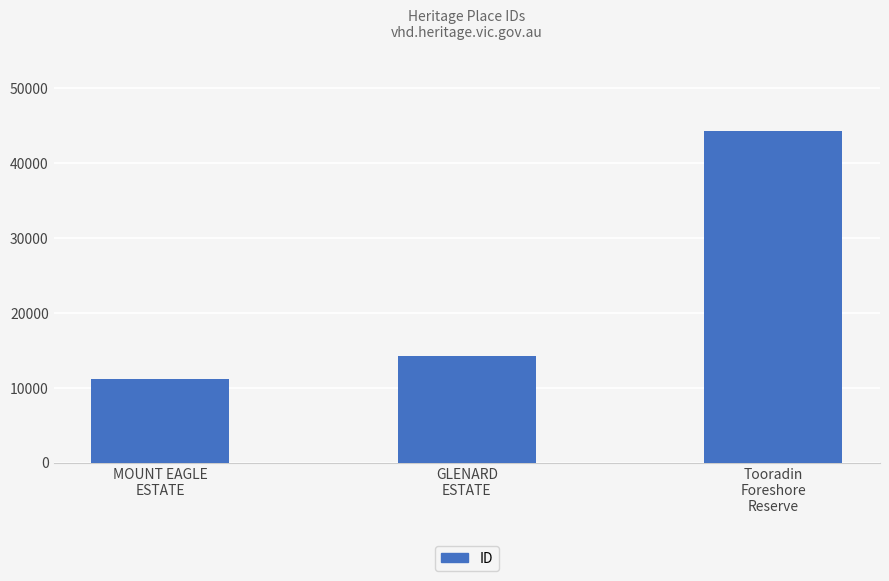

True or false: the data shows 16253 at Tooradin
Foreshore
Reserve.

False